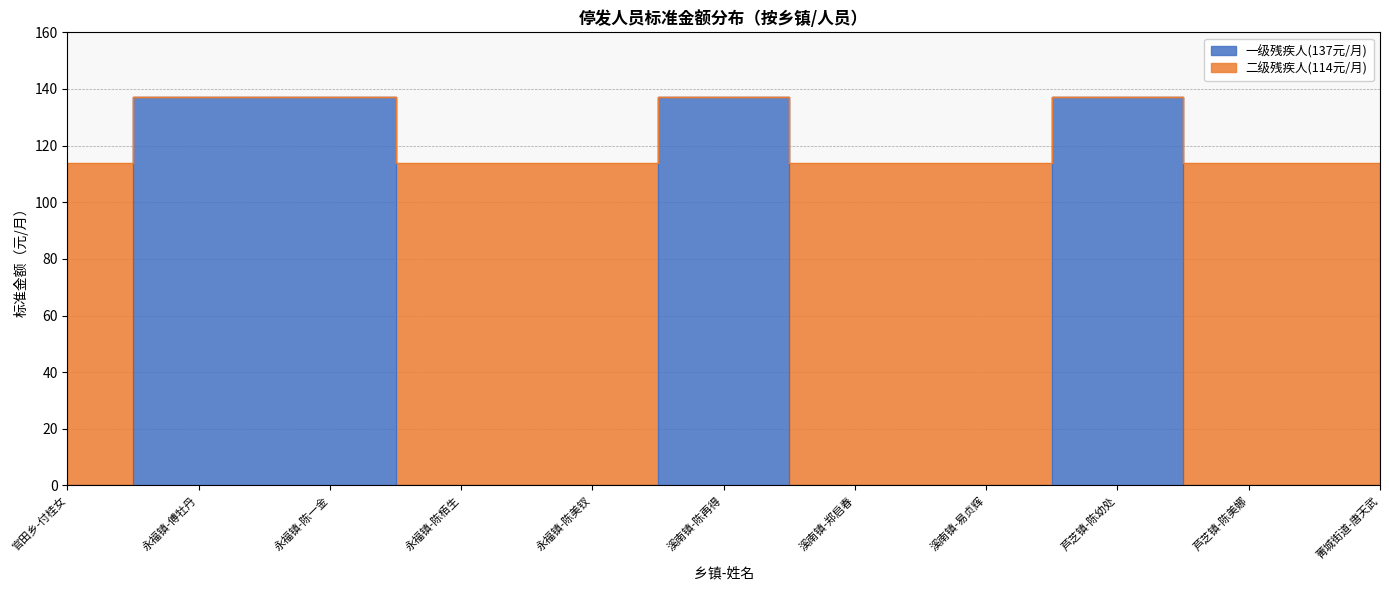

The value of 一级残疾人(137元/月) at 溪南镇-易贞辉 is 78. True or false?

False